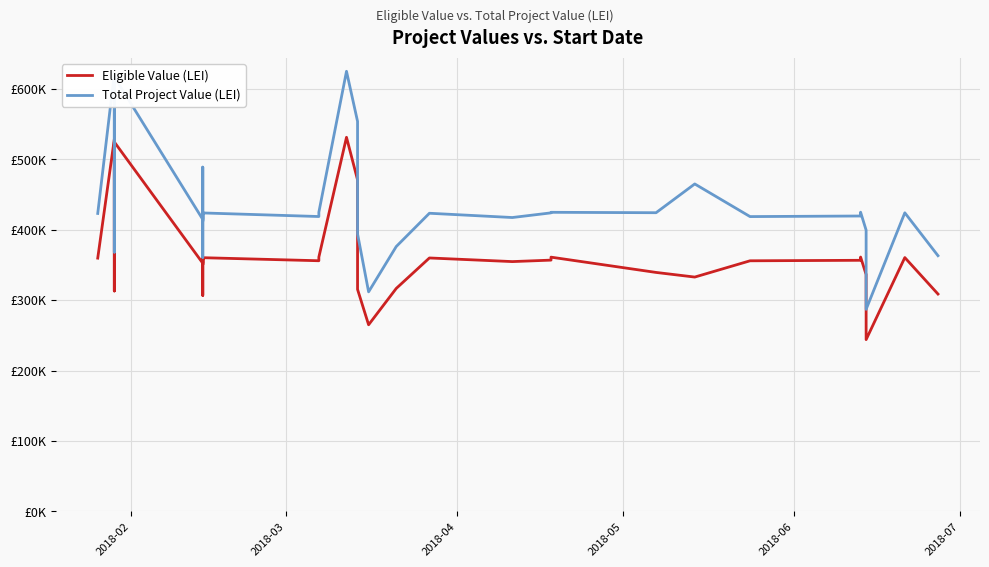

Which series has the widest spread of values?

Total Project Value (LEI)